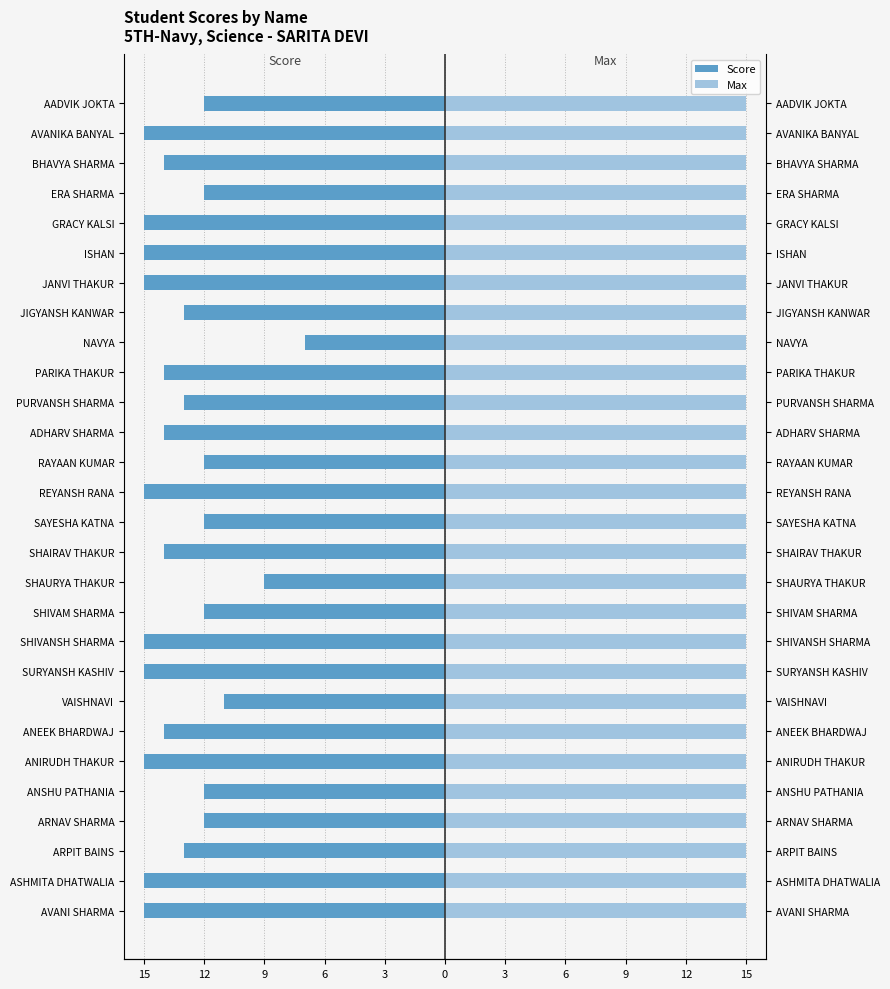

Count the Score values in the range -15 to -12.

25